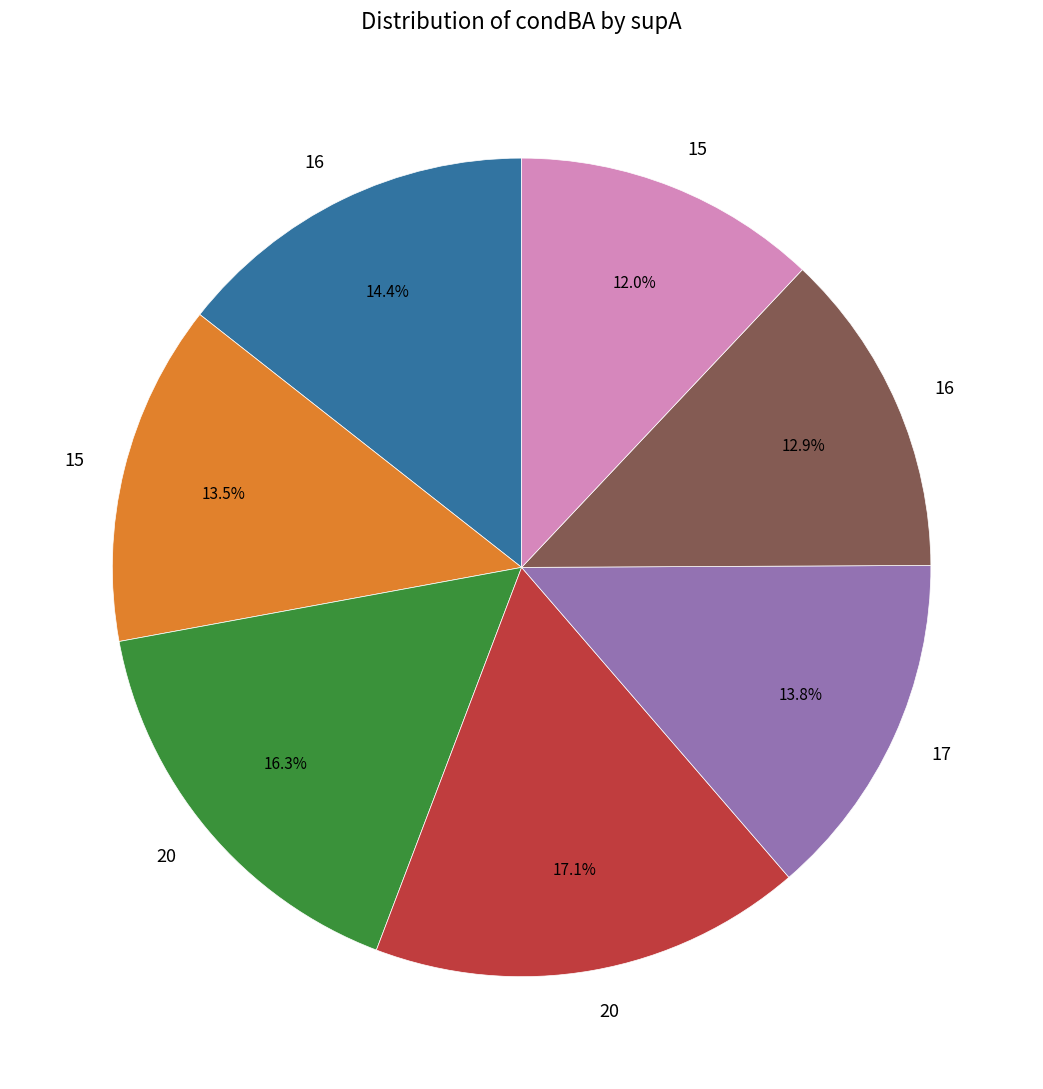

Is there any slice that represents more than half of the pie?

No